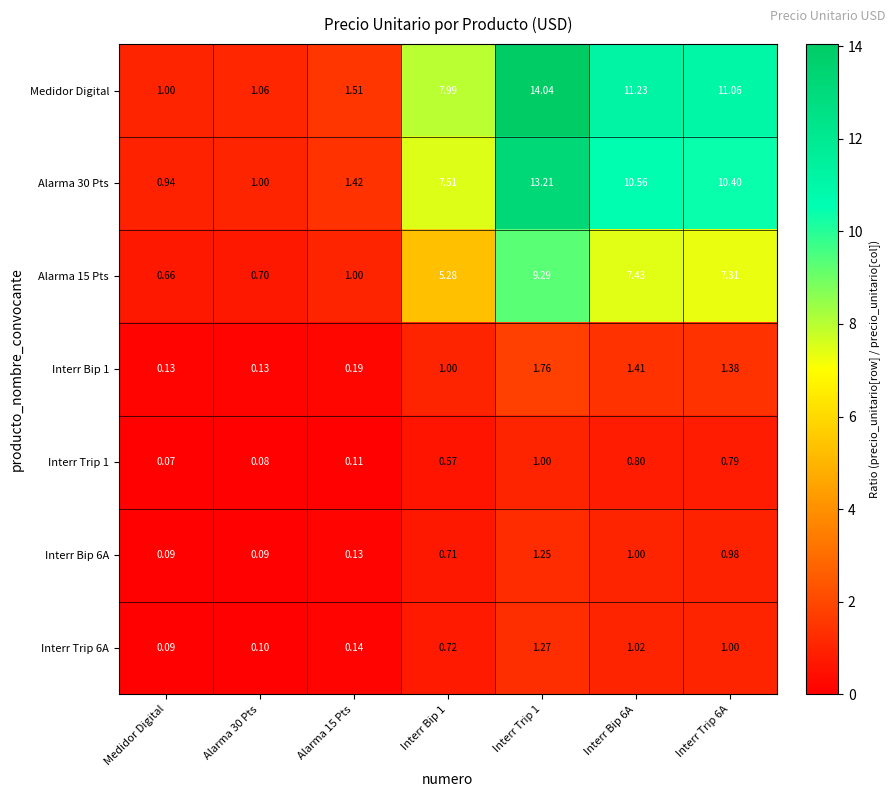

What is the total value across all series at Medidor Digital?

3.0